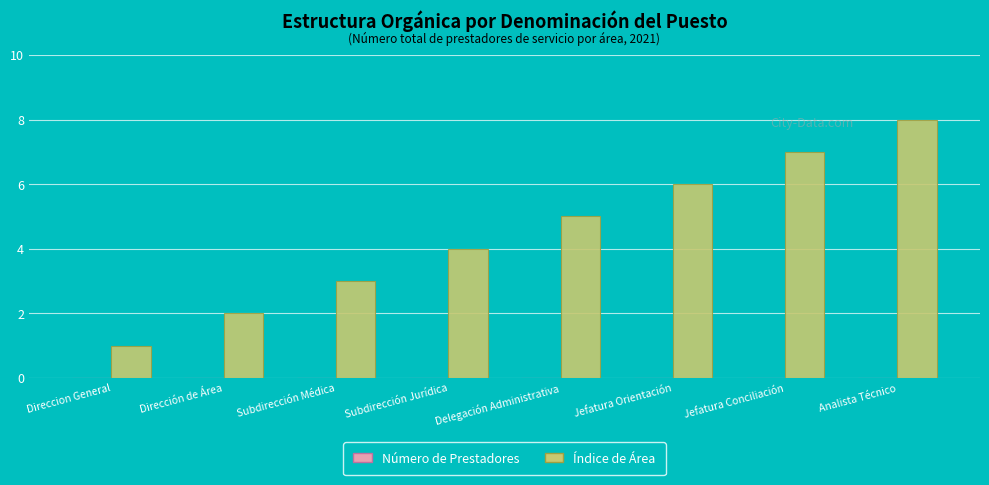

Which has a higher value, Jefatura Orientación or Dirección de Área?

Jefatura Orientación